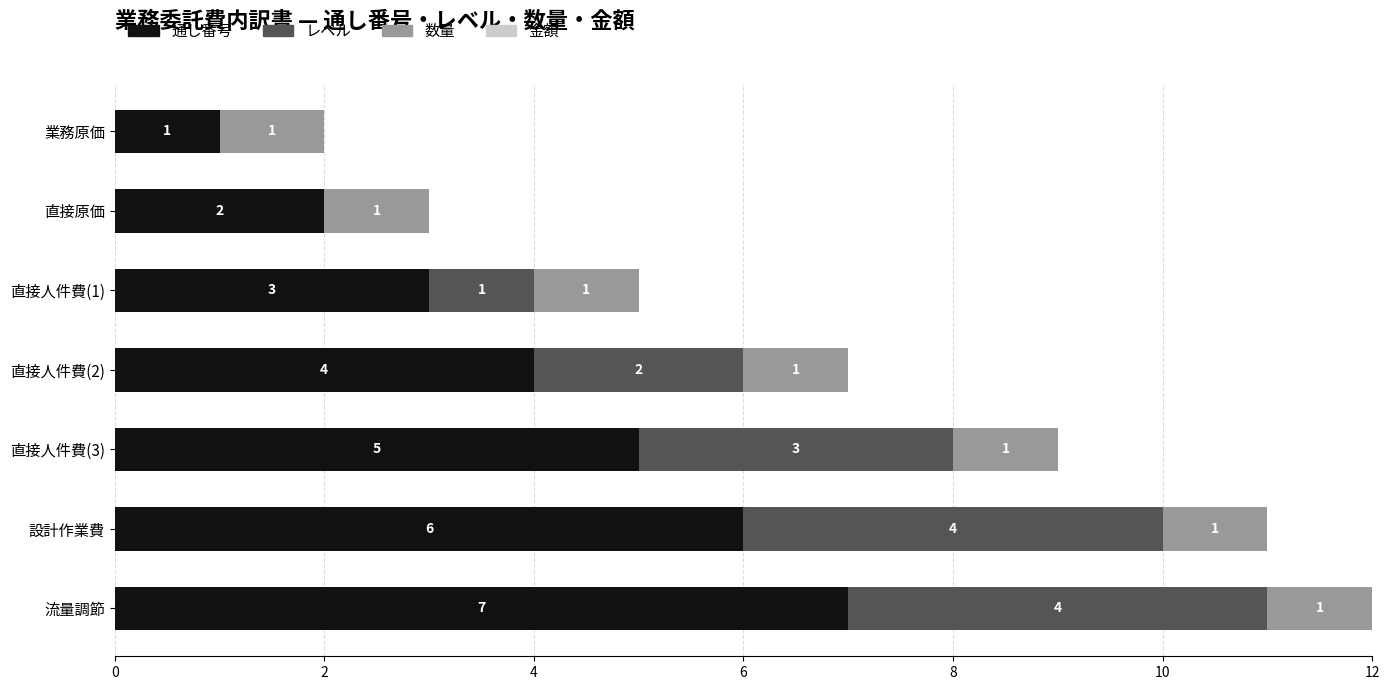

At which label is 通し番号 closest to 4?

直接人件費(2)